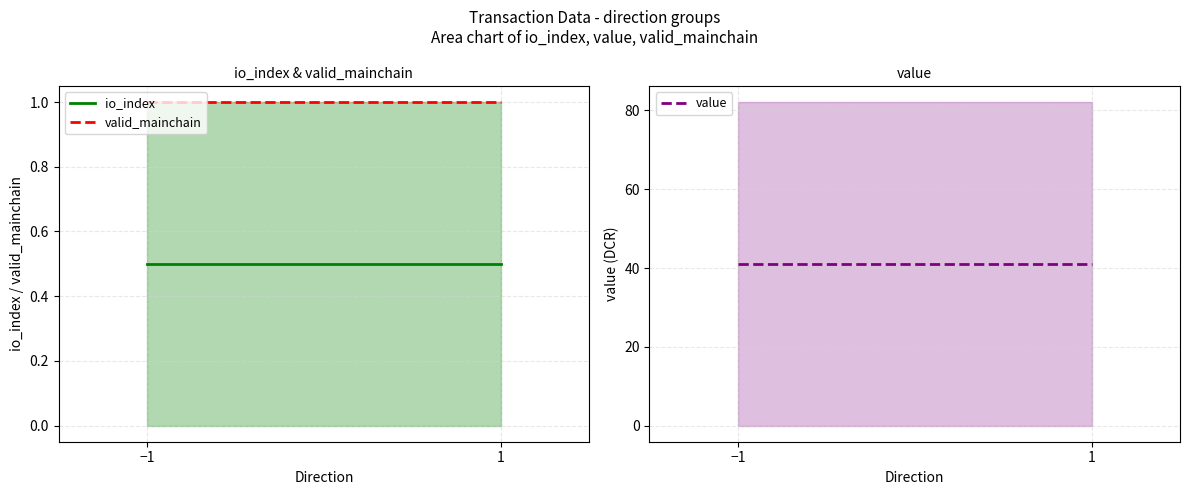

What is the highest value of the io_index series?

0.5